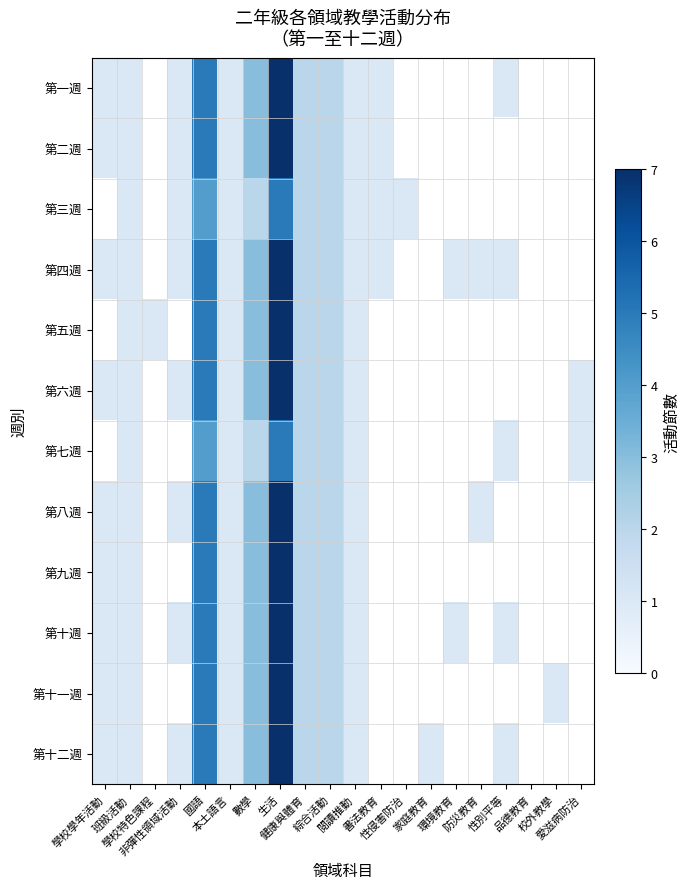

At 生活, list the series in order from largest to smallest.

第一週, 第二週, 第四週, 第五週, 第六週, 第八週, 第九週, 第十週, 第十一週, 第十二週, 第三週, 第七週